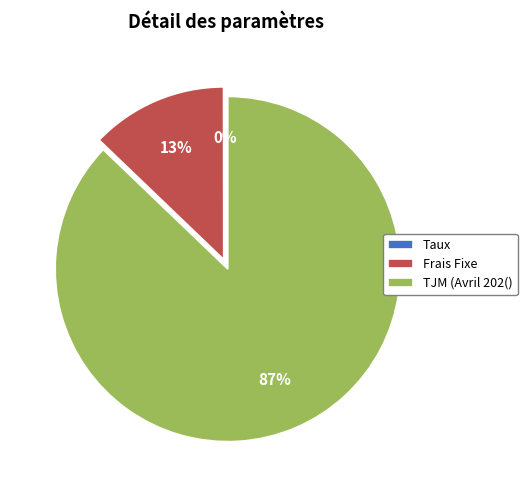

To the nearest percent, what is the difference between the largest and smallest slice percentages?

87%